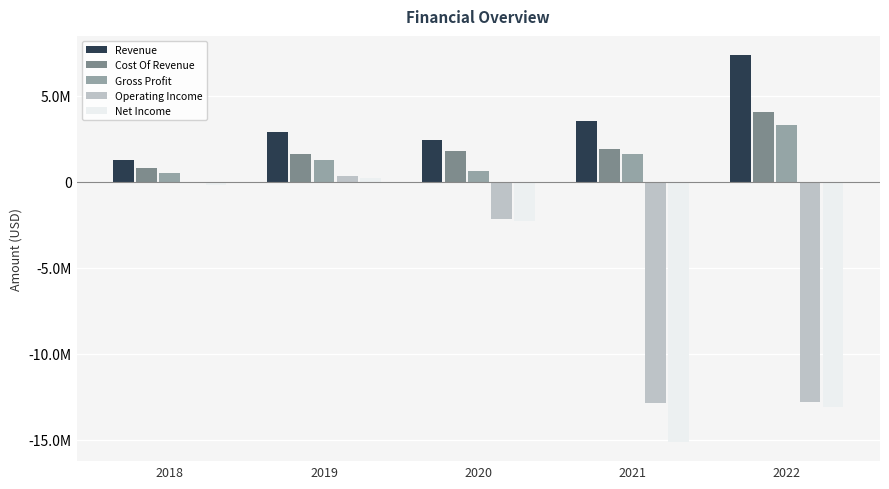

What is the highest value of the Net Income series?

233066